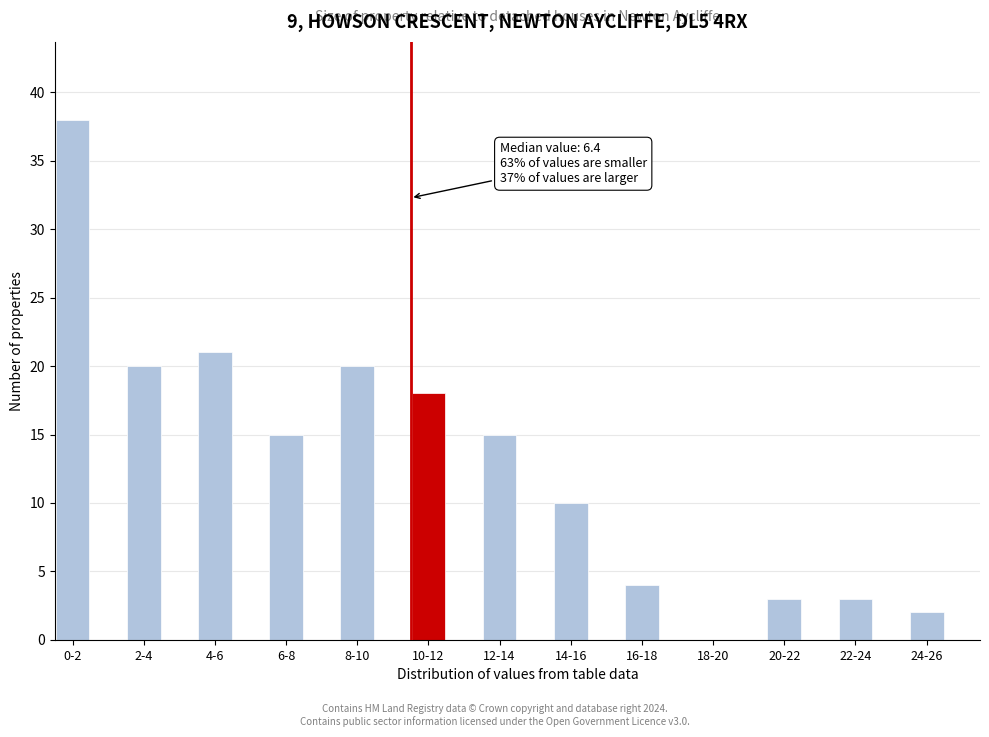

Reading right to left, list all the values displayed in this chart.

24-26=2	22-24=3	20-22=3	18-20=0	16-18=4	14-16=10	12-14=15	10-12=18	8-10=20	6-8=15	4-6=21	2-4=20	0-2=38